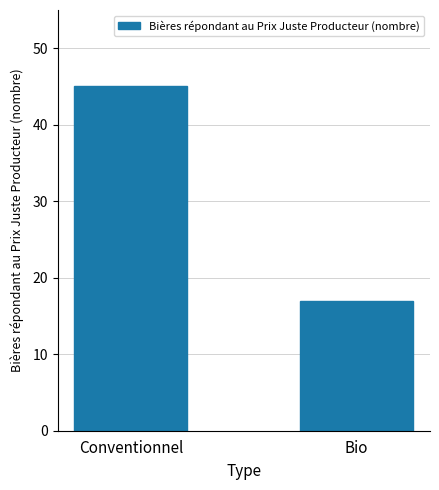

Does the chart contain stacked bars?

No